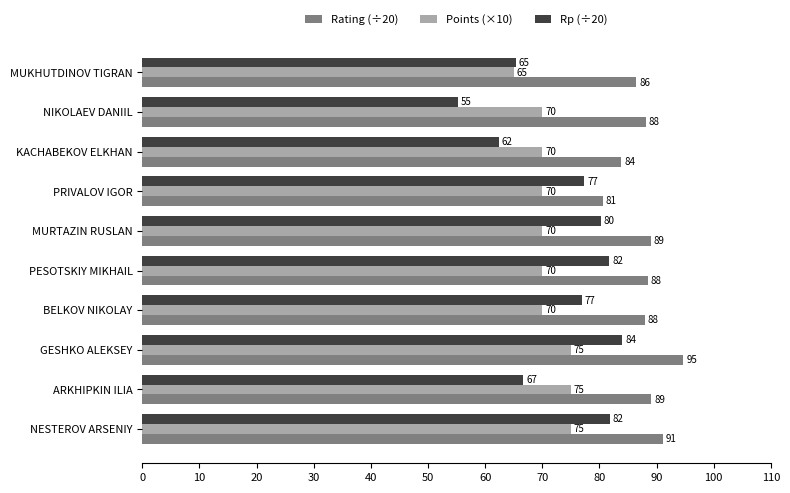

Which label corresponds to the largest value in the chart?

GESHKO ALEKSEY